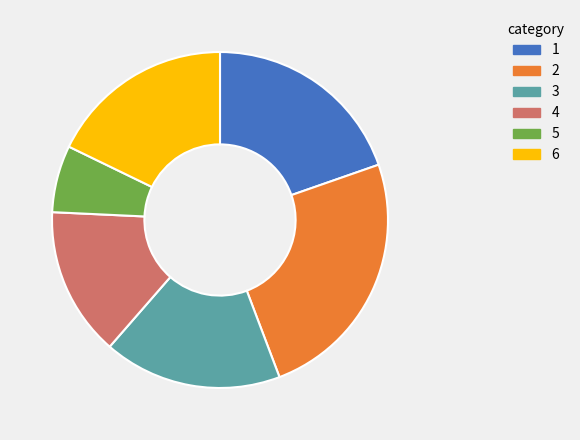

Is there a majority slice in this chart?

No